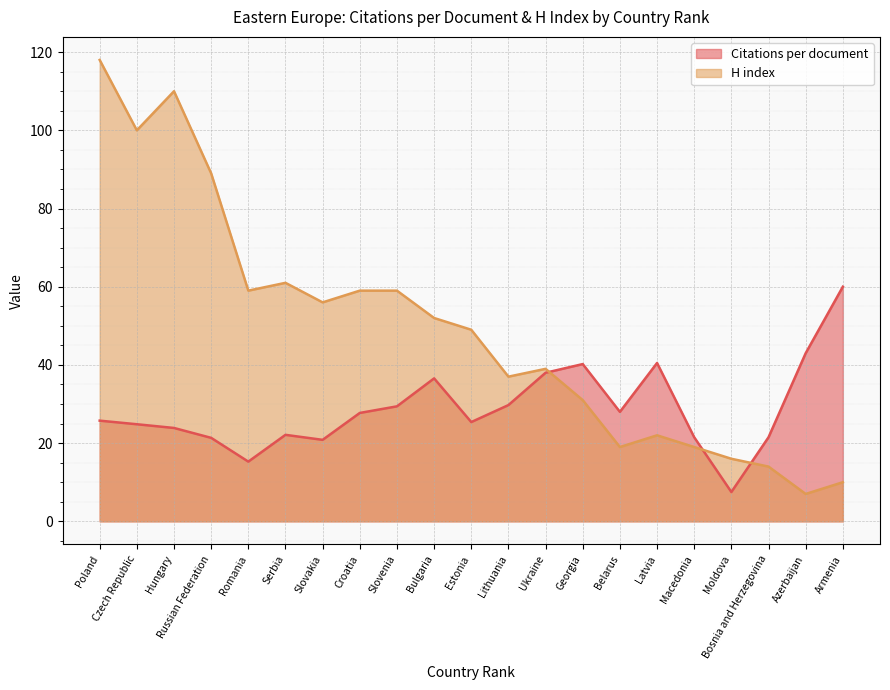

At which label is H index closest to 62?

Serbia